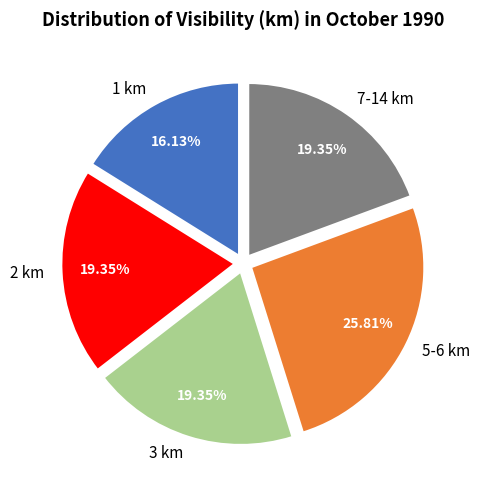

What is the ratio of the value at 5-6 km to the value at 7-14 km?

1.3